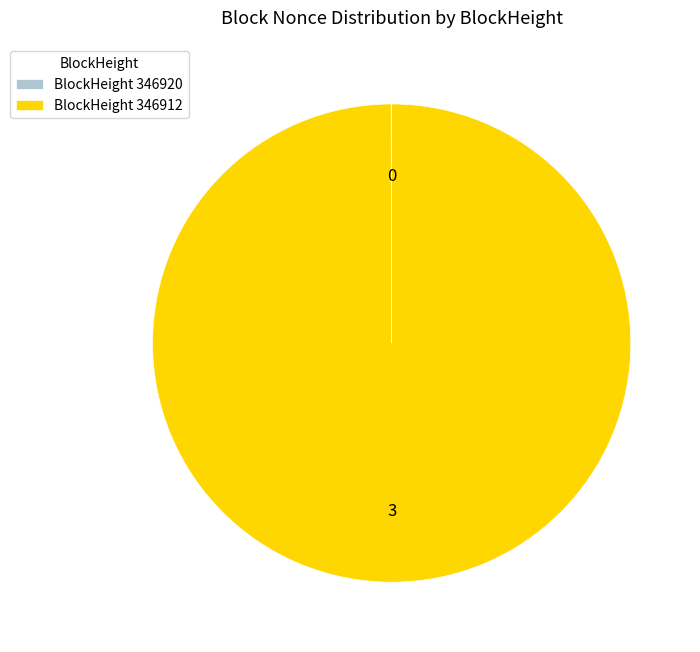

What is the largest slice in the pie chart?

BlockHeight 346912